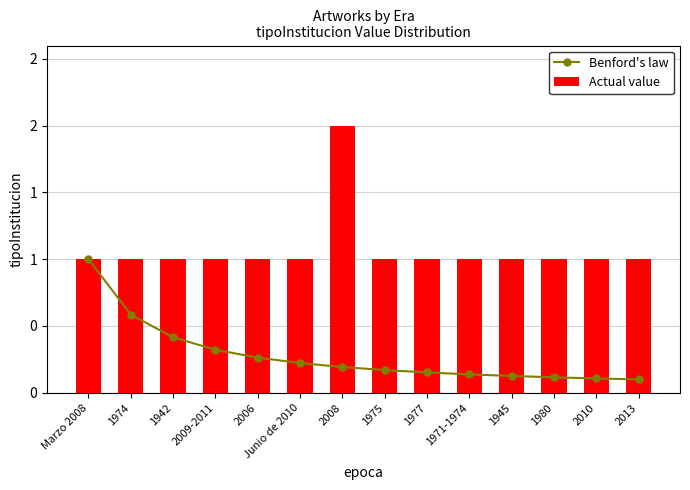

How many groups of bars are there?

14